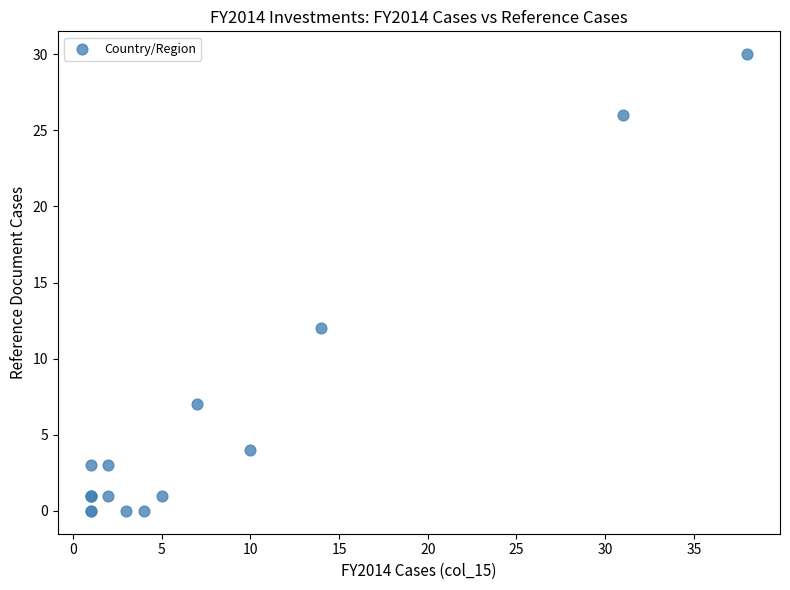

What Y value in the scatter plot is closest to 15?

12